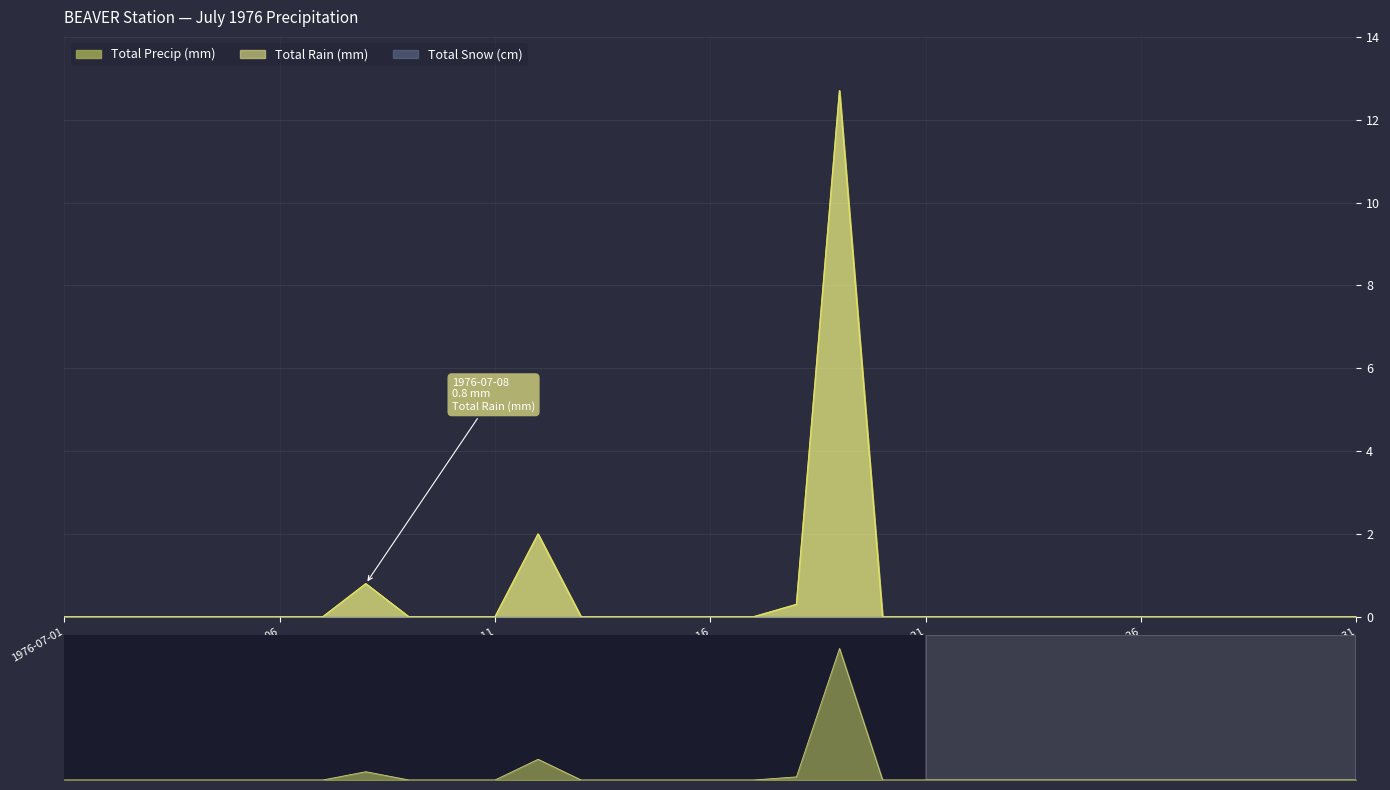

Which category has the highest value in the Total Precip (mm) series?

1976-07-19